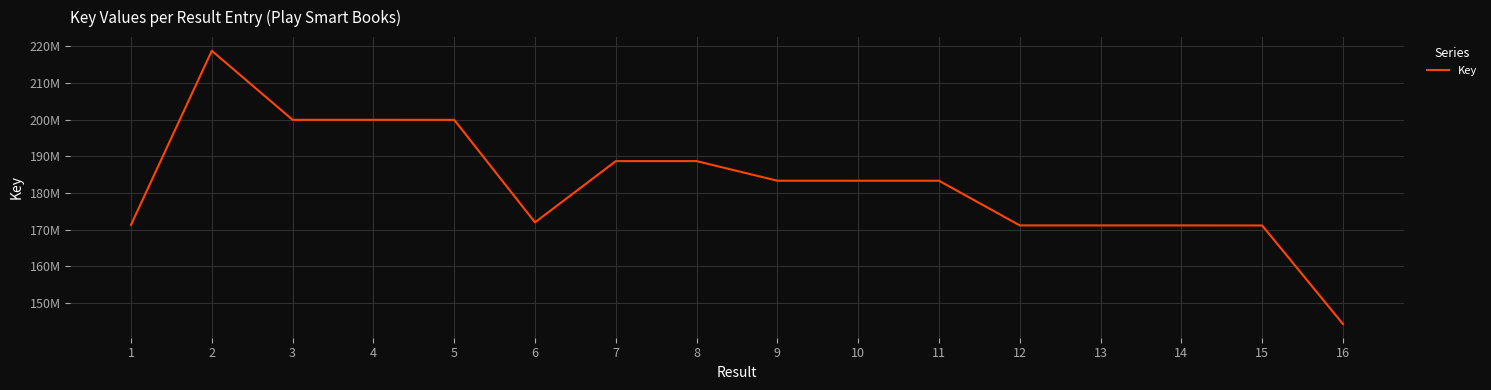

How many points are higher than both their immediate neighbors (excluding endpoints)?

5